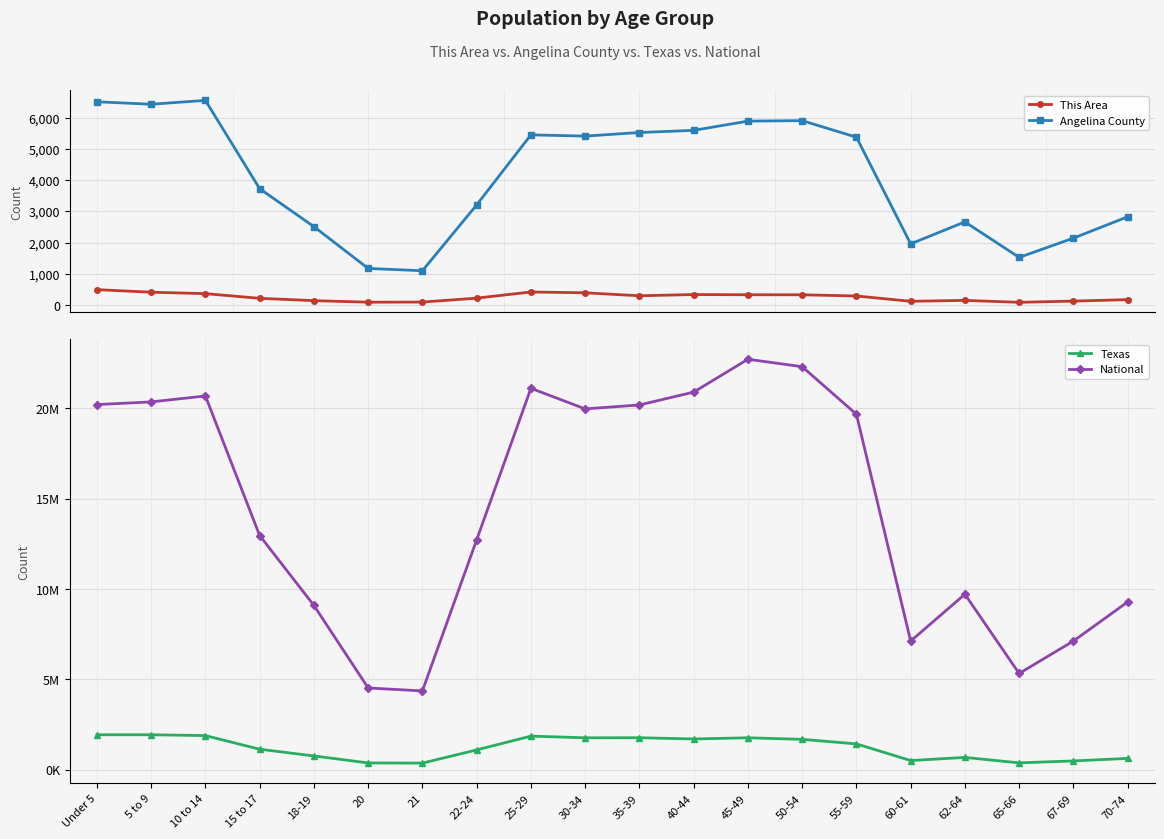

What is the average value of the Texas series?

1200797